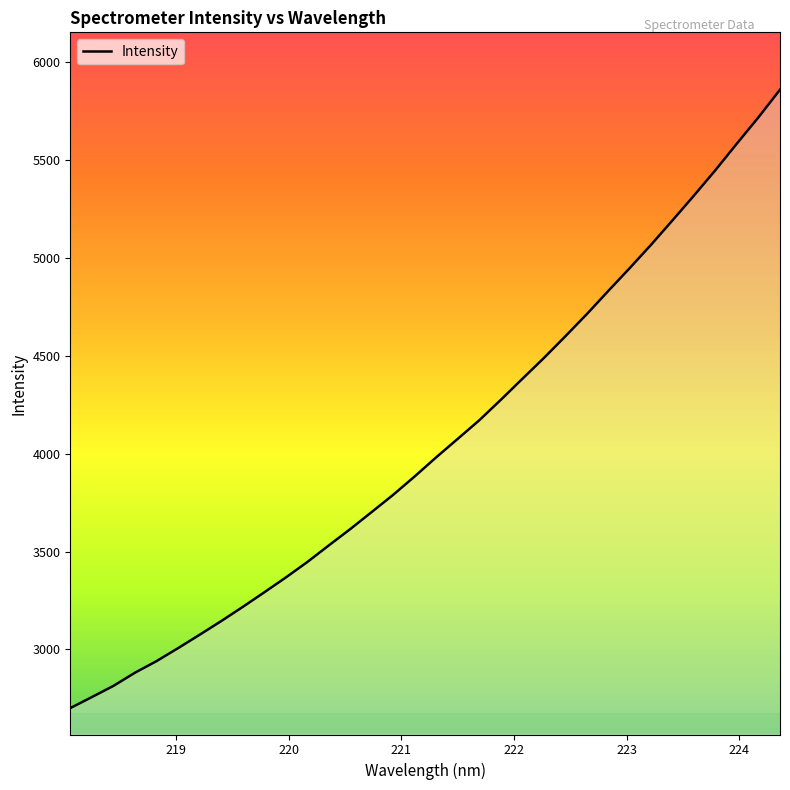

What is the maximum value shown in the chart?

5860.7